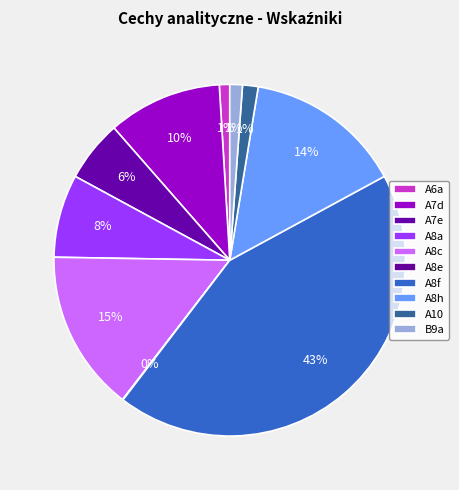

Count the number of slices in the pie.

10